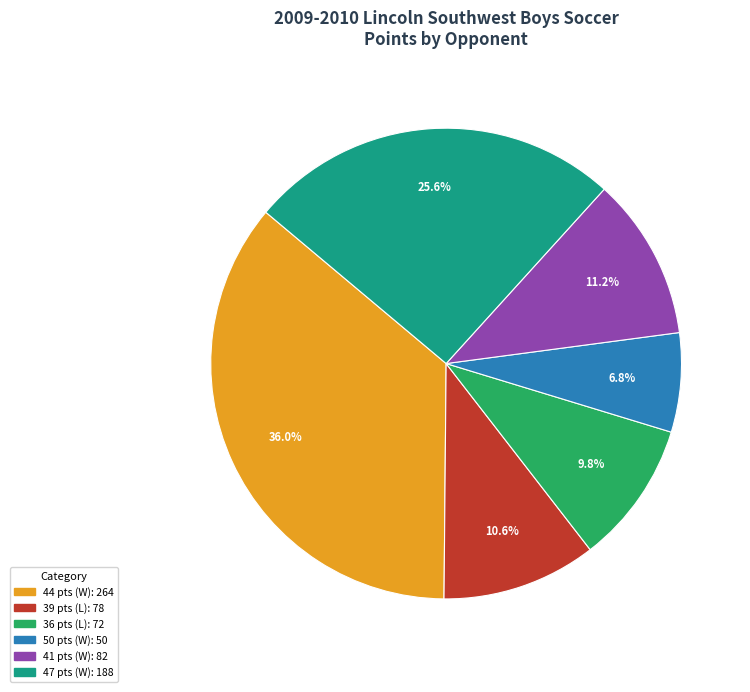

How many segments does this pie chart have?

6